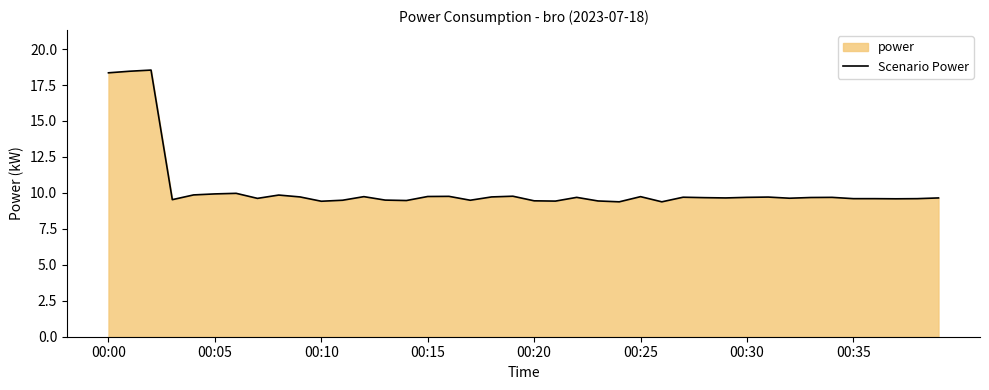

What is the smallest value displayed?

9.4